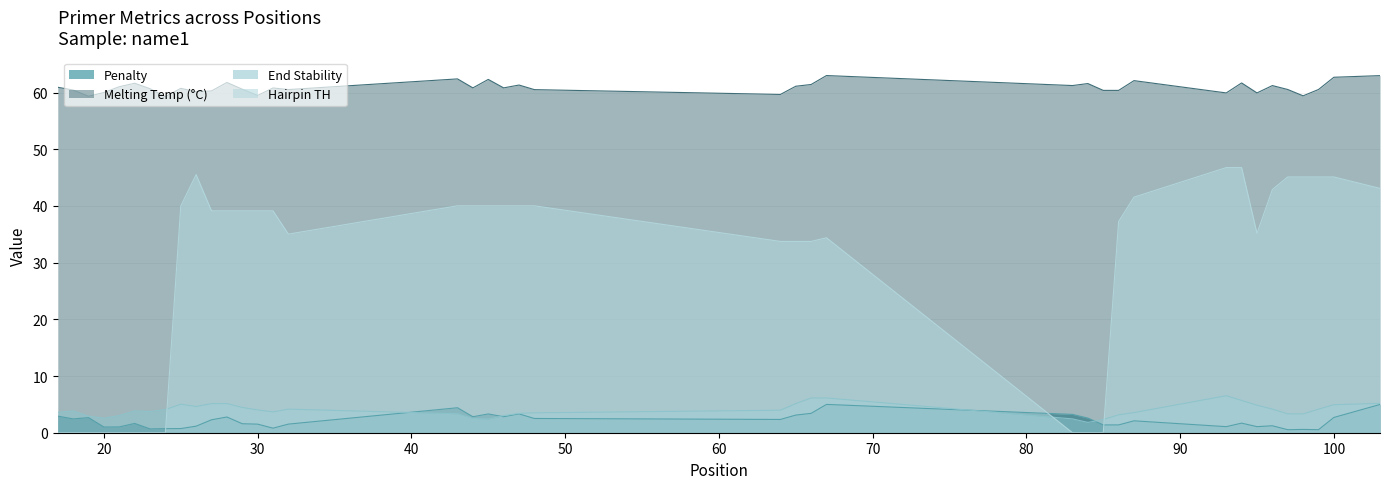

Which series has the widest spread of values?

Hairpin TH